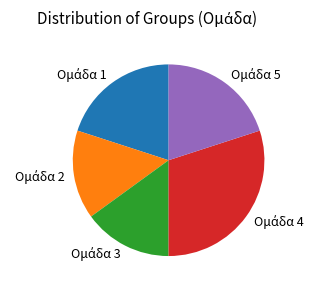

Does any single category account for the majority?

No